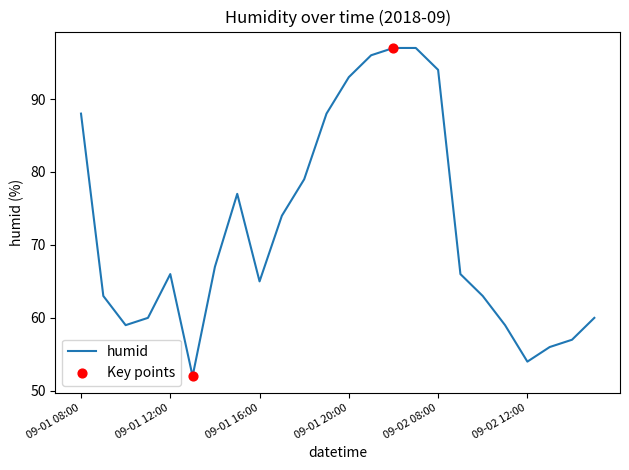

What is the maximum value shown in the chart?

97